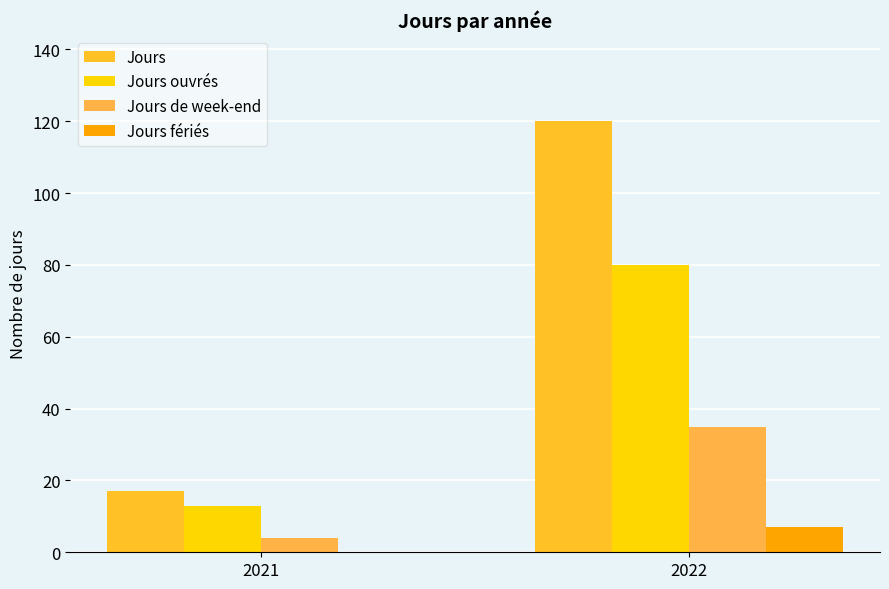

Is the value of Jours at 2021 greater than the value of Jours ouvrés at 2021?

Yes